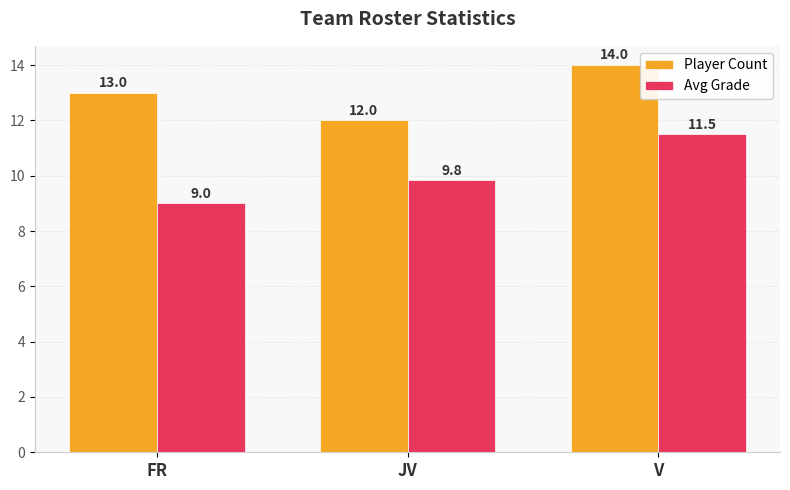

How many groups of bars are there?

3